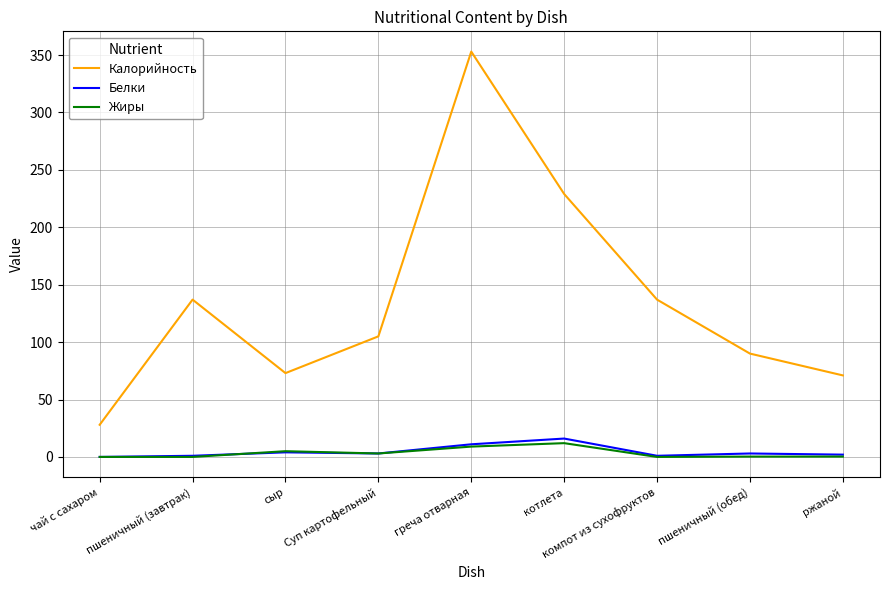

At which label does Калорийность reach its minimum?

чай с сахаром